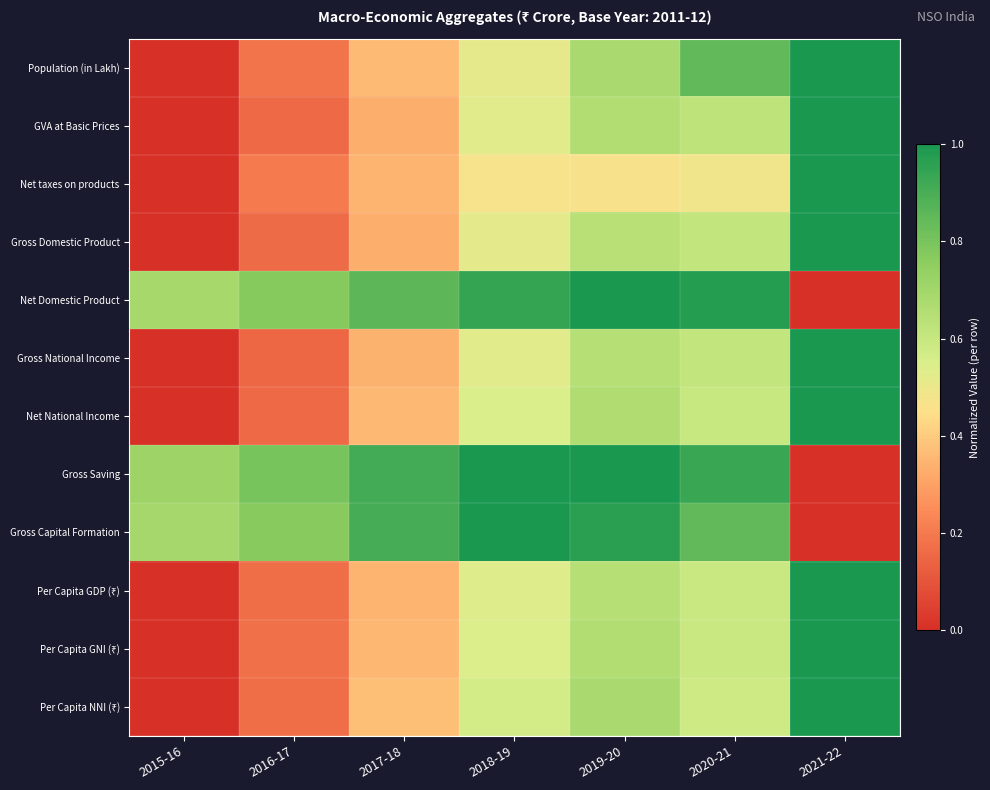

Which series changed the most between 2015-16 and 2020-21?

Population (in Lakh)